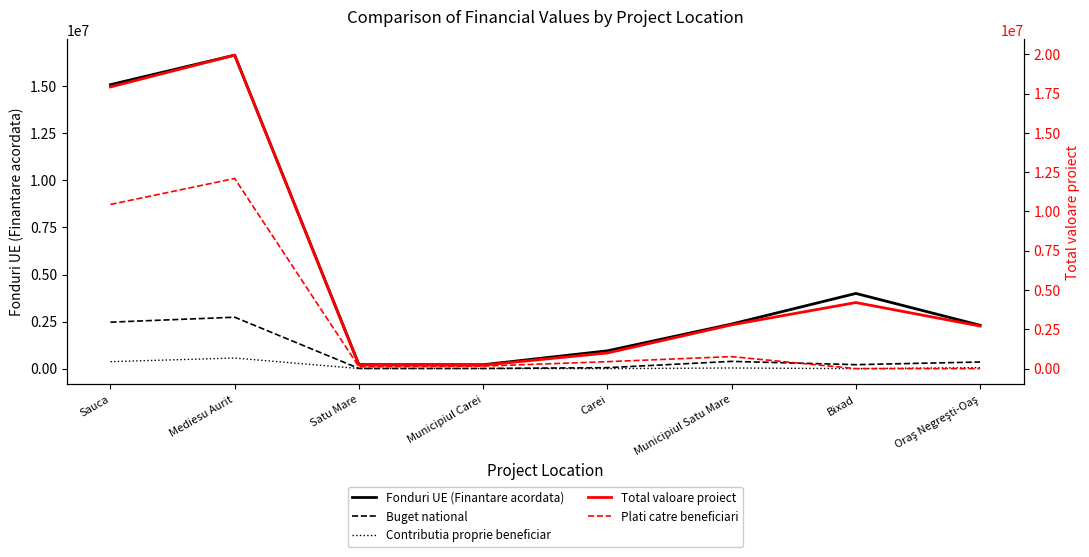

The Contributia proprie beneficiar series shows 783367.6 at Mediesu Aurit. True or false?

False